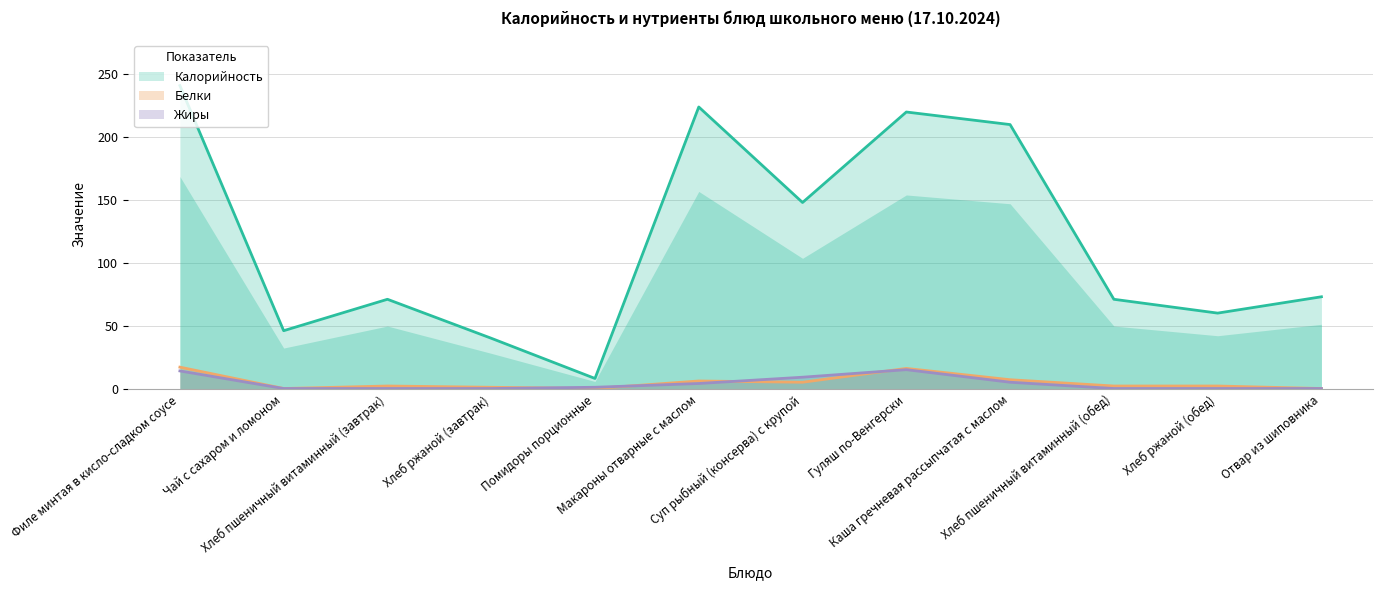

Reading left to right, transcribe all the data shown in this chart.

Калорийность: Филе минтая в кисло-сладком соусе=241	Чай с сахаром и ломоном=46	Хлеб пшеничный витаминный (завтрак)=71	Хлеб ржаной (завтрак)=40	Помидоры порционные=8	Макароны отварные с маслом=224	Суп рыбный (консерва) с крупой=148	Гуляш по-Венгерски=220	Каша гречневая рассыпчатая с маслом=210	Хлеб пшеничный витаминный (обед)=71	Хлеб ржаной (обед)=60	Отвар из шиповника=73
Белки: Филе минтая в кисло-сладком соусе=17	Чай с сахаром и ломоном=0	Хлеб пшеничный витаминный (завтрак)=2	Хлеб ржаной (завтрак)=1	Помидоры порционные=0	Макароны отварные с маслом=6	Суп рыбный (консерва) с крупой=5	Гуляш по-Венгерски=16	Каша гречневая рассыпчатая с маслом=7	Хлеб пшеничный витаминный (обед)=2	Хлеб ржаной (обед)=2	Отвар из шиповника=0
Жиры: Филе минтая в кисло-сладком соусе=14	Чай с сахаром и ломоном=0	Хлеб пшеничный витаминный (завтрак)=0	Хлеб ржаной (завтрак)=0	Помидоры порционные=1	Макароны отварные с маслом=4	Суп рыбный (консерва) с крупой=9	Гуляш по-Венгерски=15	Каша гречневая рассыпчатая с маслом=5	Хлеб пшеничный витаминный (обед)=0	Хлеб ржаной (обед)=0	Отвар из шиповника=0